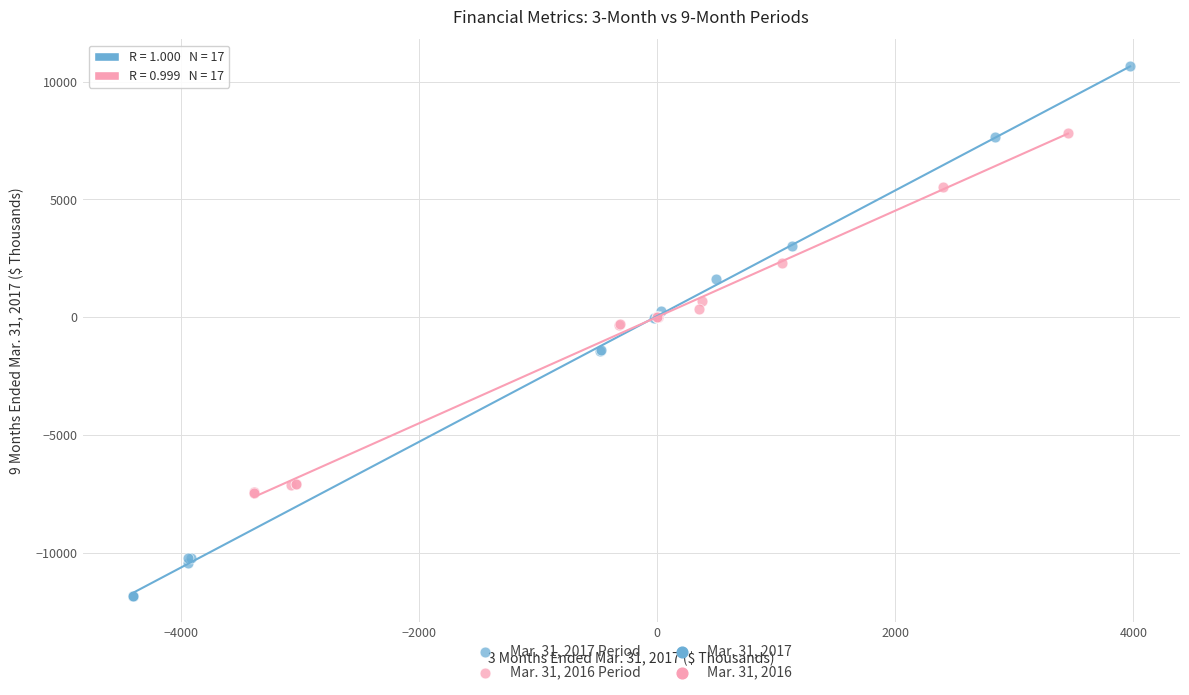

Which series reaches the maximum Y coordinate?

Mar. 31, 2017 Period